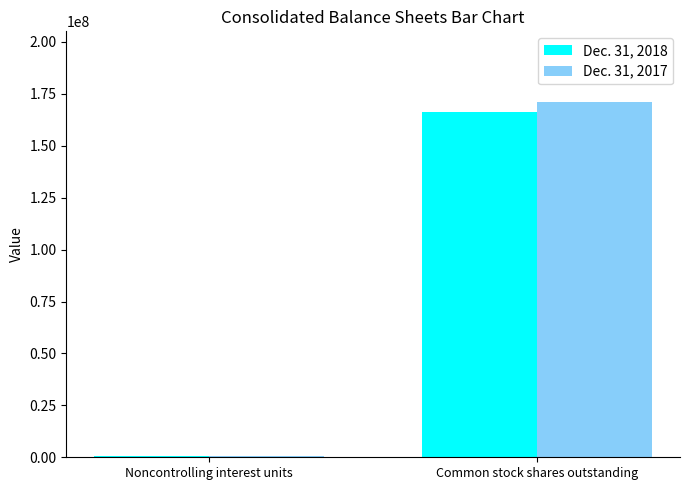

True or false: Dec. 31, 2018 has a value of 166285021 at Common stock shares outstanding.

True